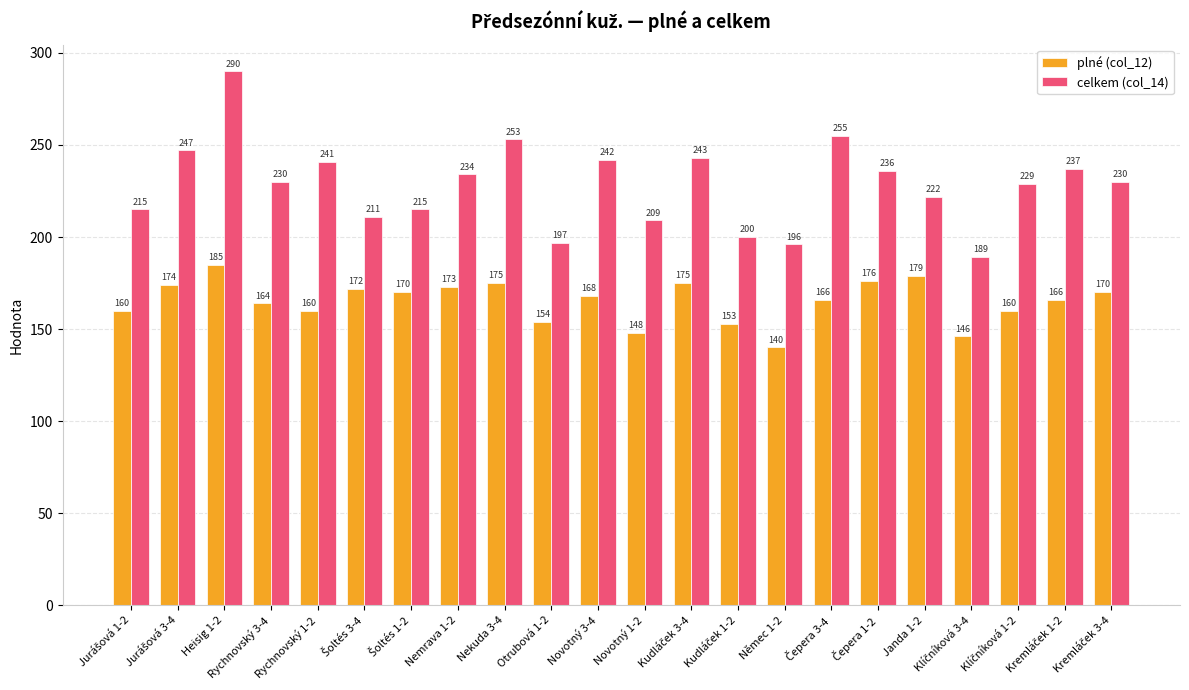

At how many categories does at least one series exceed 179?

22